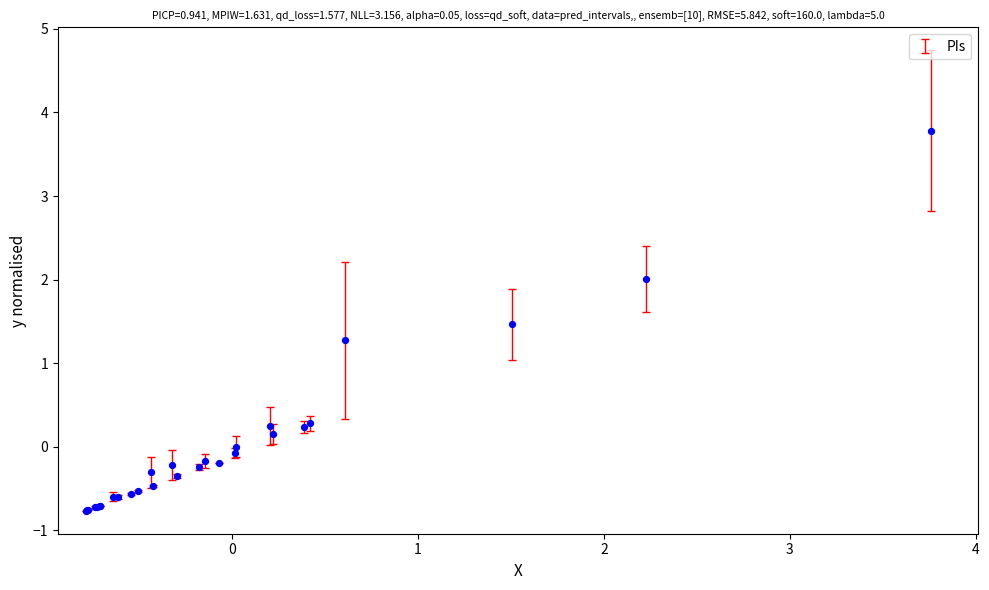

What Y value in the scatter plot is closest to 1?

1.3